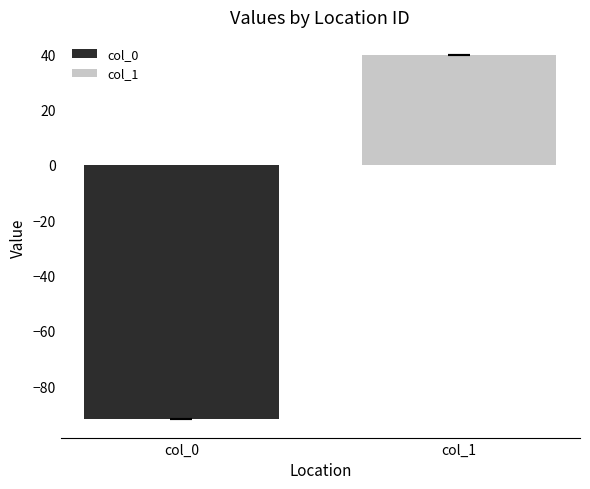

Rank the series by their average value, from highest to lowest.

col_1, col_0